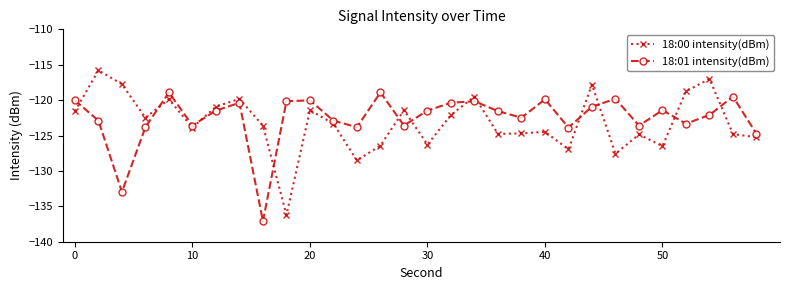

Which series has the largest total across all categories?

18:01 intensity(dBm)